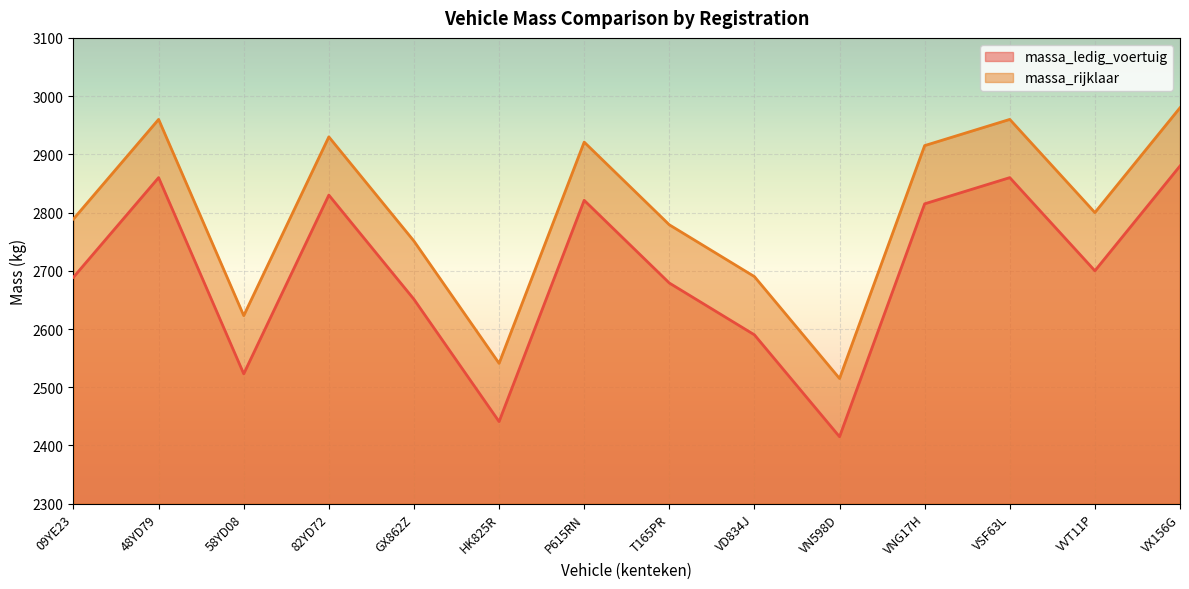

What is the sum of the massa_ledig_voertuig values at GX862Z and VVT11P?

5351